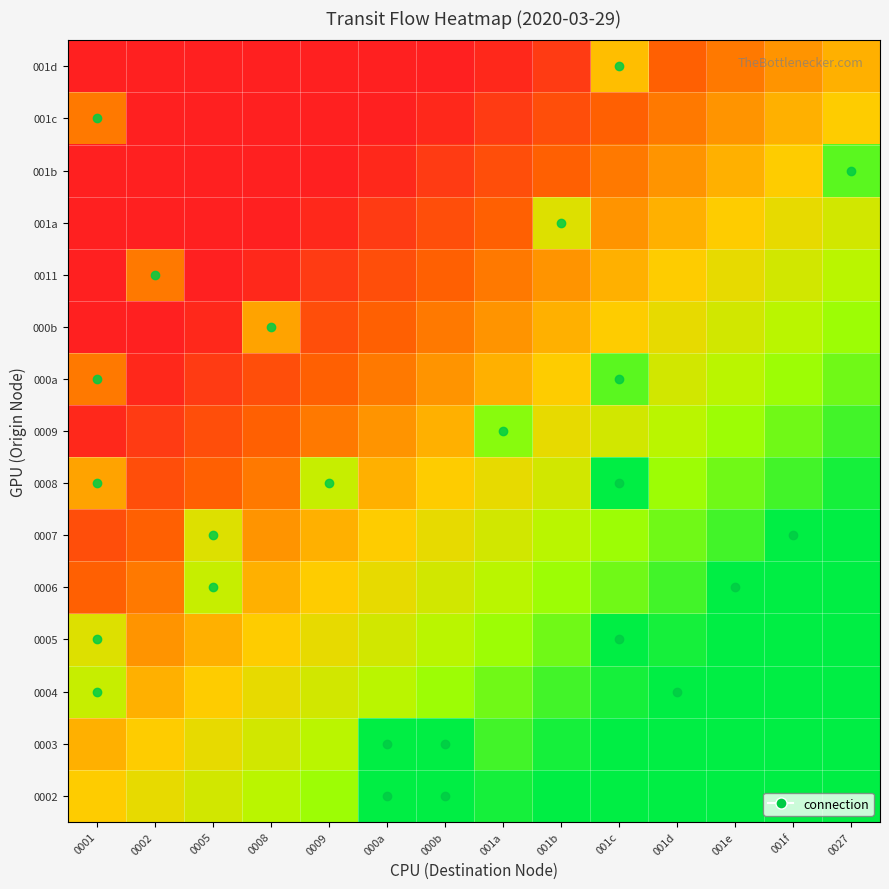

What is the total value across all series at 001e?

11.0